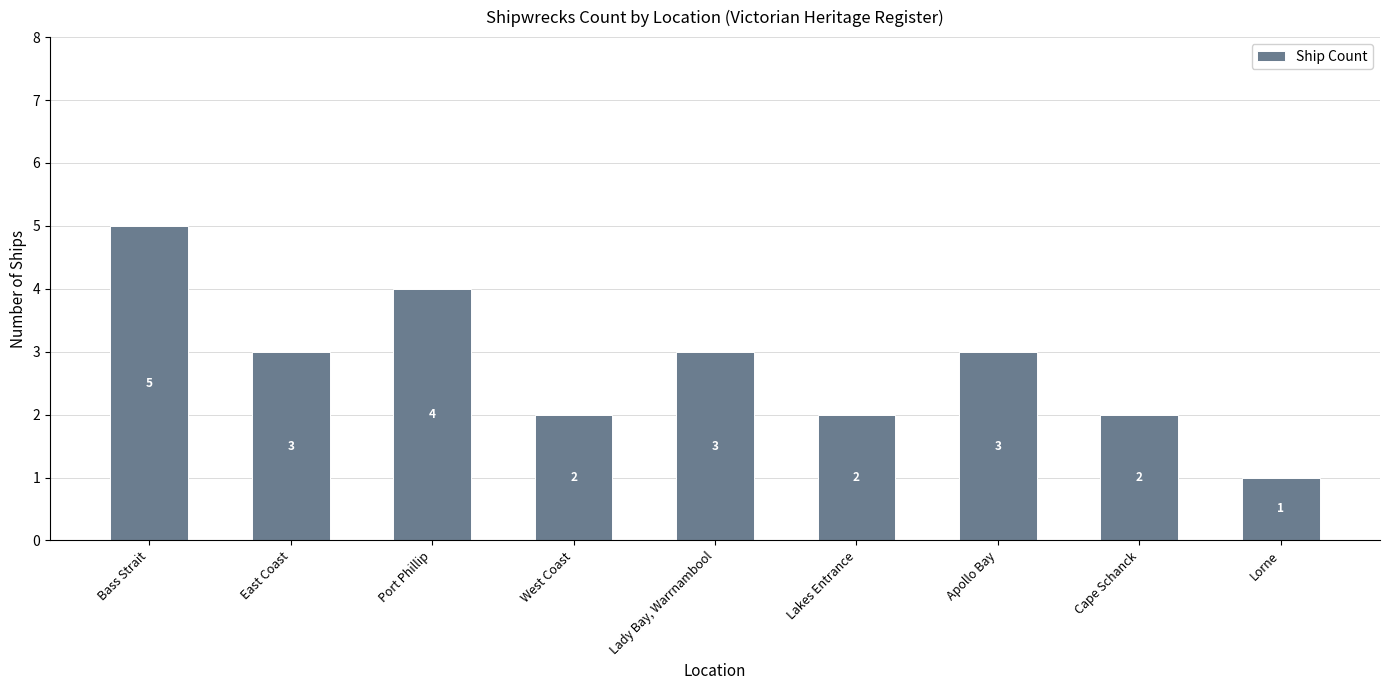

Is it true that the value at Apollo Bay is 3?

True